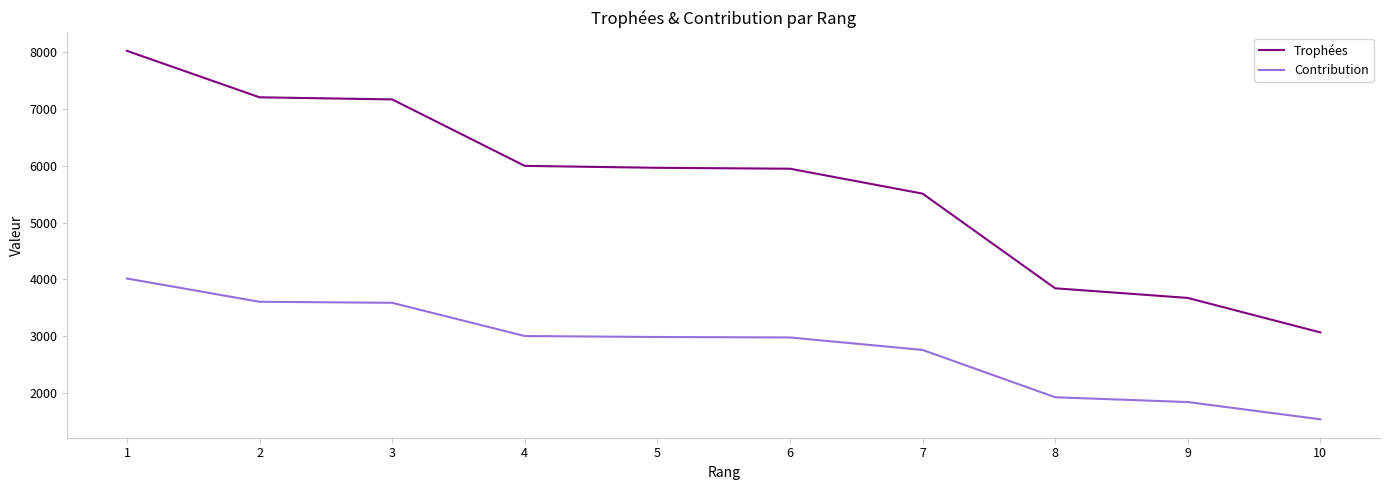

How many values in the Contribution series are below 2983?

5